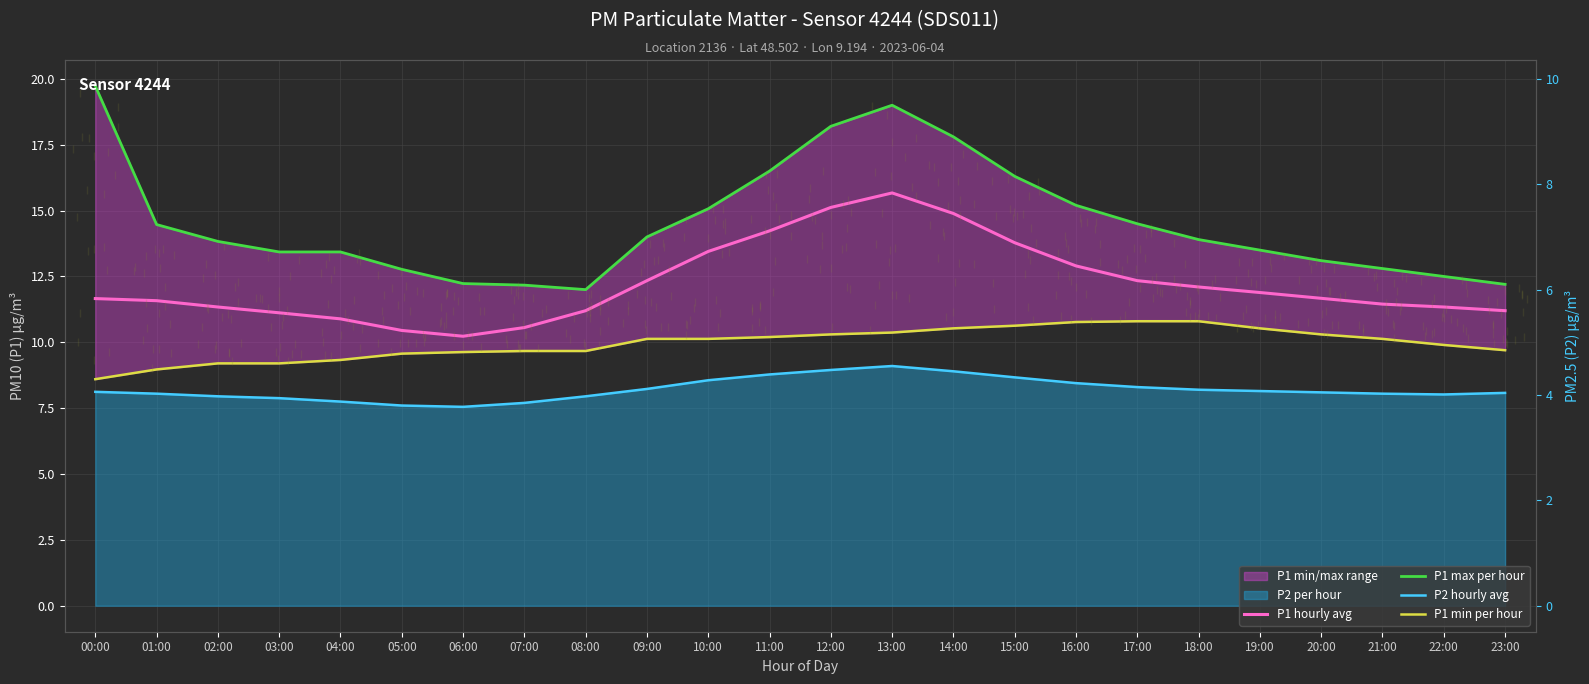

What is the label of the 3rd point from the right?

21:00